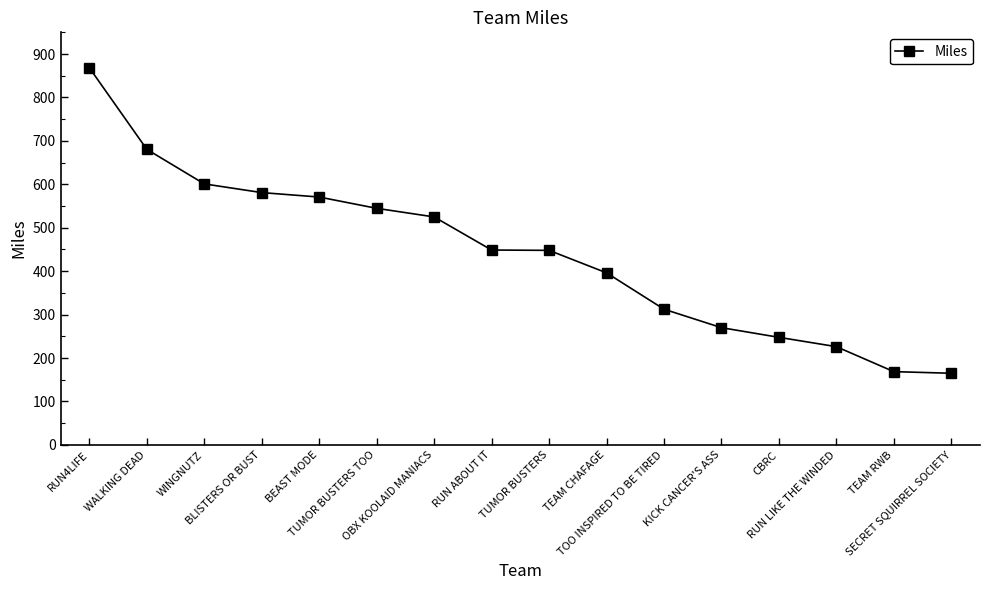

Approximately how many times larger is the value at RUN4LIFE compared to CBRC?

3.5